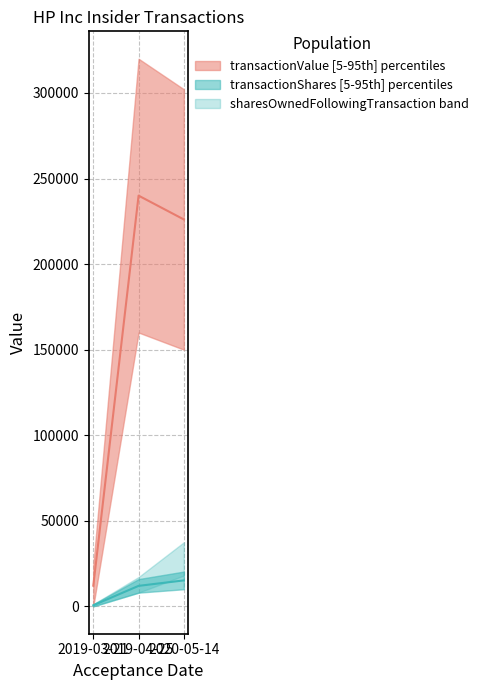

Reading left to right, list all the values displayed in this chart.

transactionShares: 604.5	11964.5	15160.5
transactionValue: 12084.0	240007.0	226086.5